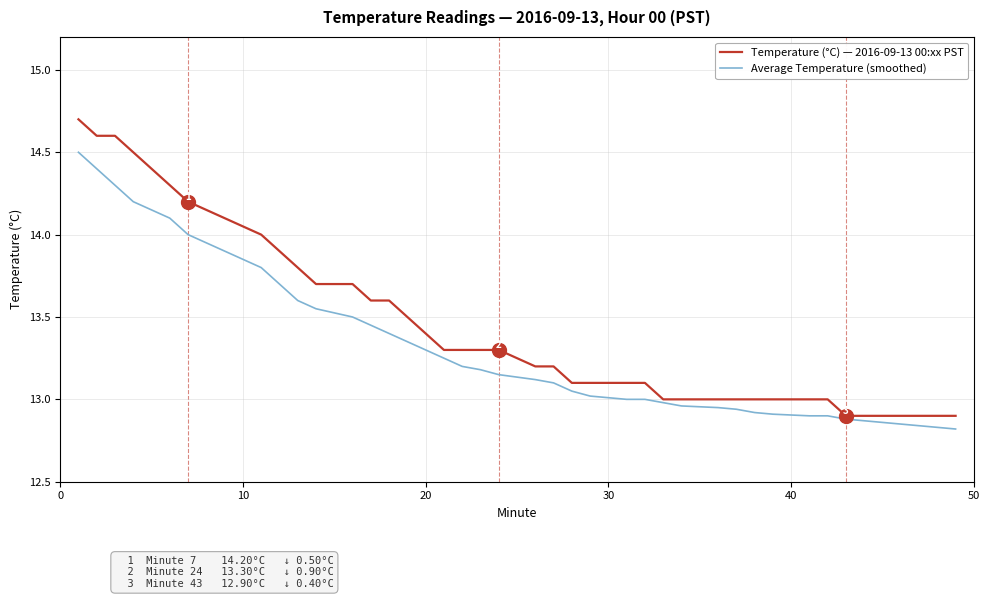

List the series in order of their peak value, highest first.

Temperature (°C) — 2016-09-13 00:xx PST, Average Temperature (smoothed)